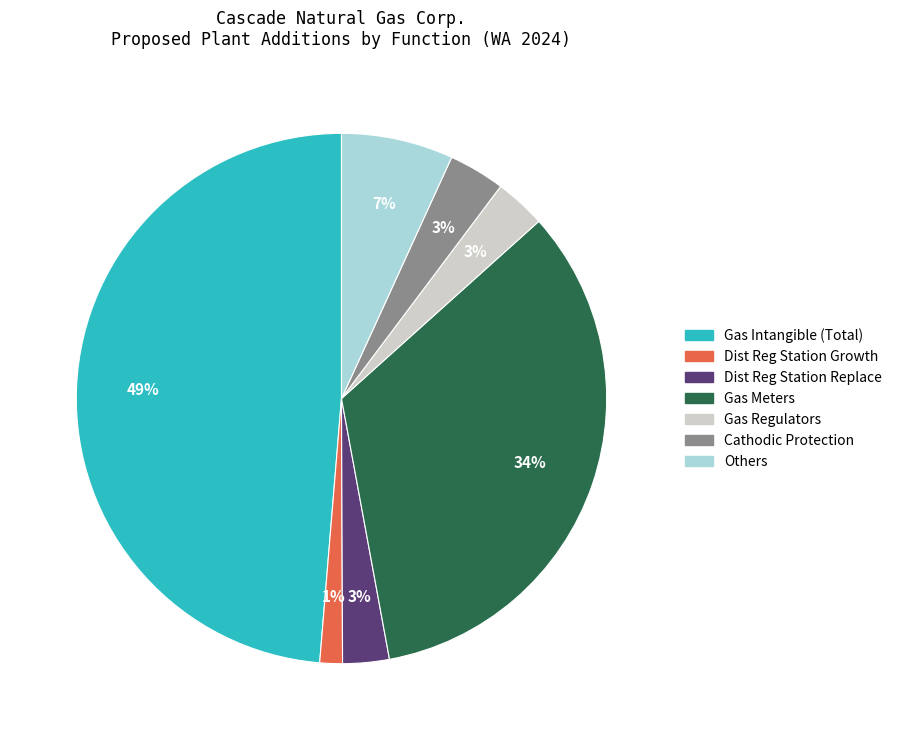

Between Others and Gas Meters, which is larger?

Gas Meters